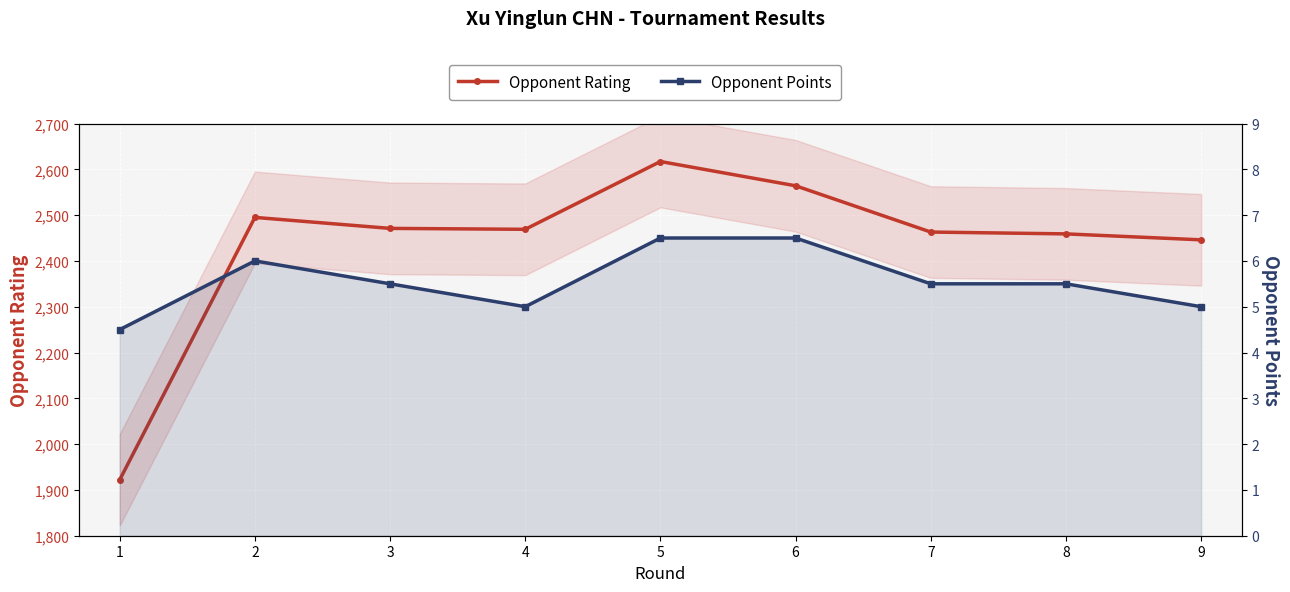

Count the Opponent Points values in the range 5 to 6.

6